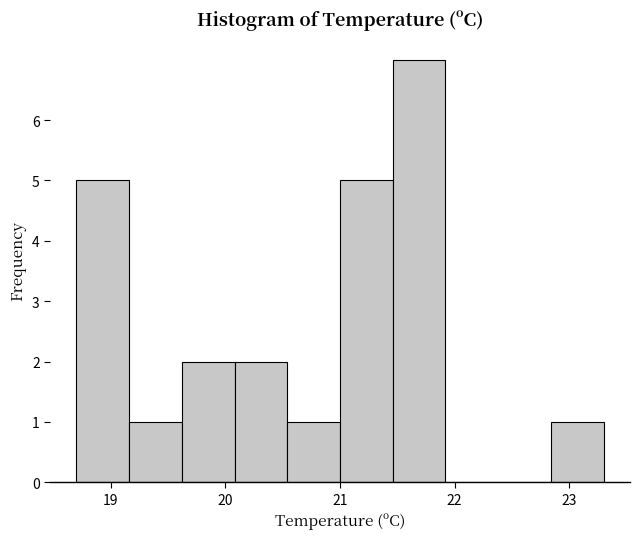

Reading left to right, transcribe this chart: for each bar, give the range it covers on the x-axis and its height. Neither the bar edges nor the heights are printed on the chart, so give them approximately, as read against the axes.

18.70 to 19.16: 5
19.16 to 19.62: 1
19.62 to 20.08: 2
20.08 to 20.54: 2
20.54 to 21.00: 1
21.00 to 21.46: 5
21.46 to 21.92: 7
21.92 to 22.38: 0
22.38 to 22.84: 0
22.84 to 23.30: 1